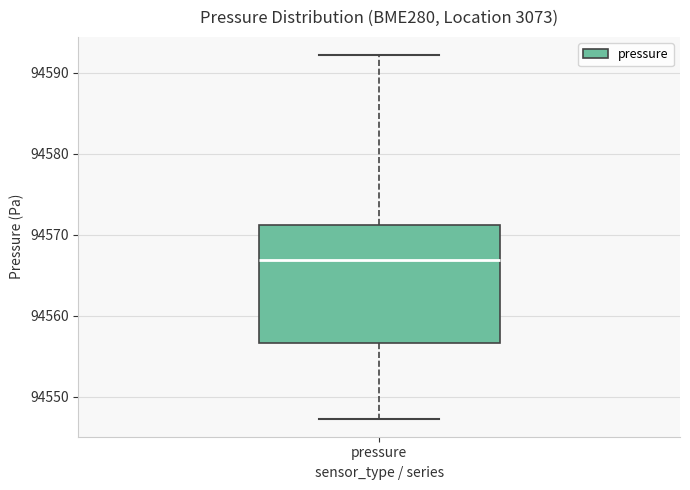

Transcribe this box plot: give where the median line is, the range the box spans, and where the two whiskers end, as read against the y-axis. The values are not printed on the chart, so give them approximately, as read against the axis.

median 94567, box 94557 to 94571, whiskers 94547 to 94592